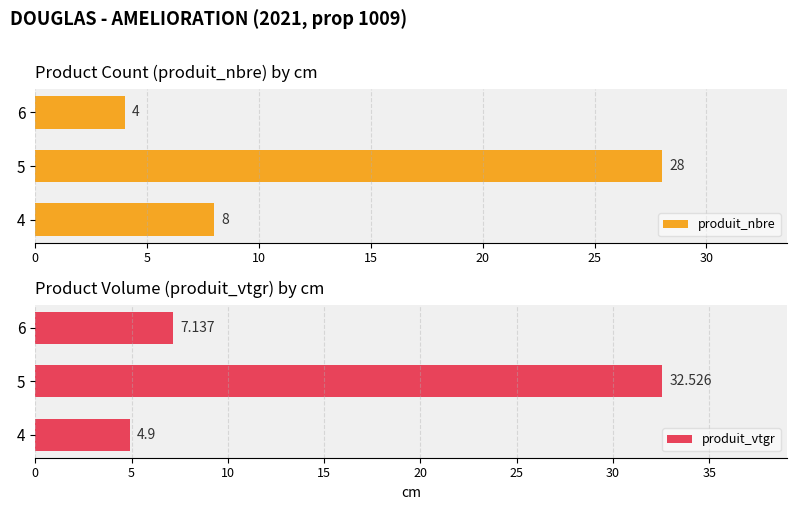

Is it true that produit_vtgr equals 32.5 at 5?

True